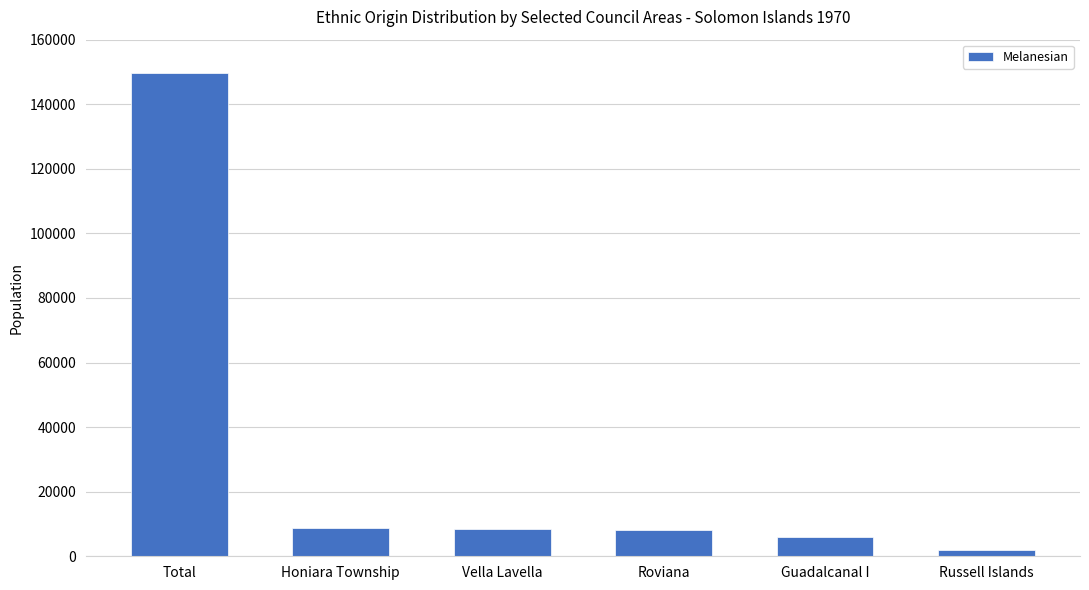

Does the chart contain stacked bars?

No